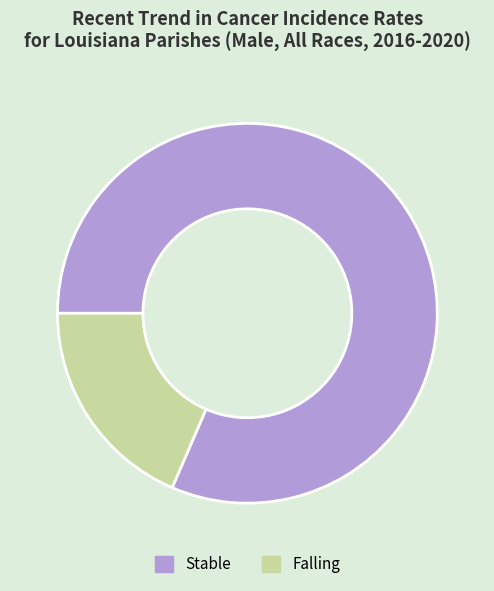

Is it true that Stable is 88% of the pie?

False